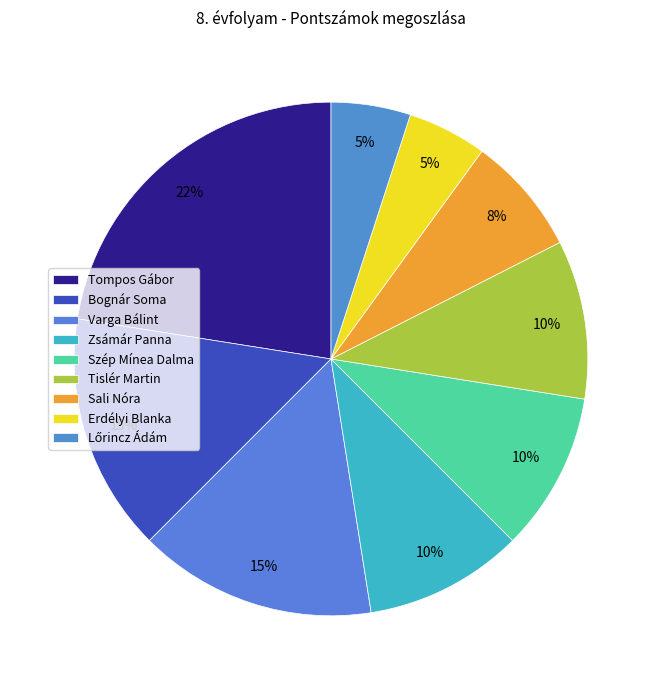

Does any single category account for the majority?

No